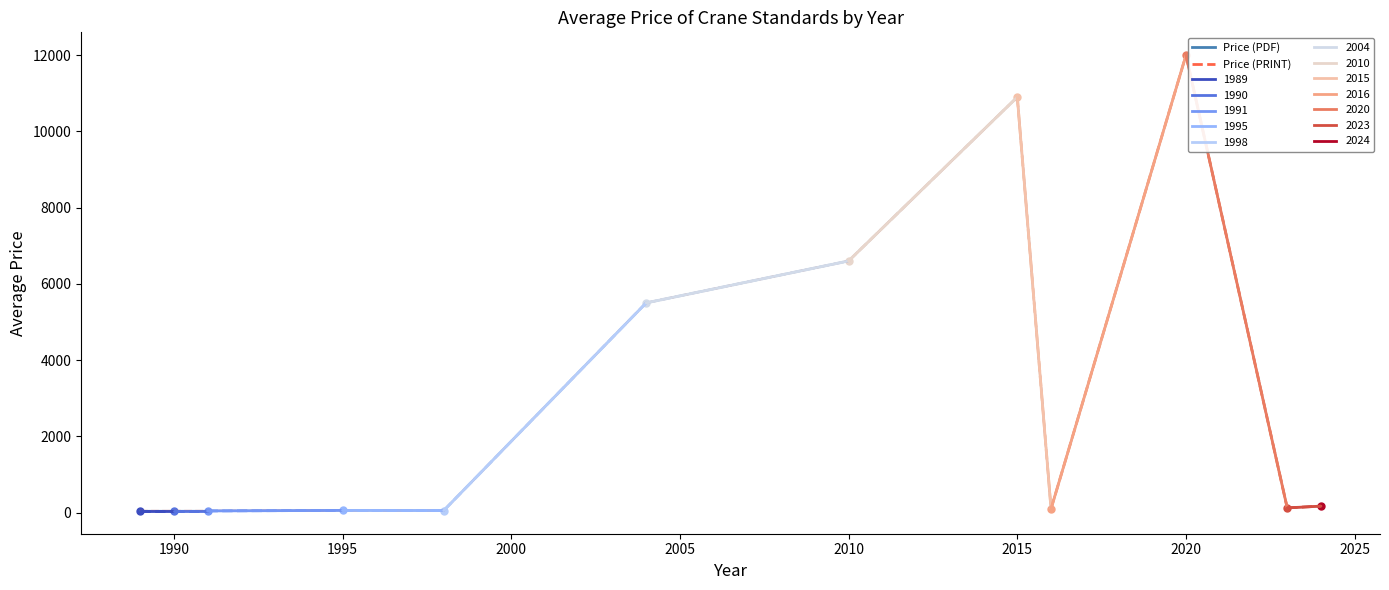

The value of Price (PDF) at 2020 is 5589.9. True or false?

False